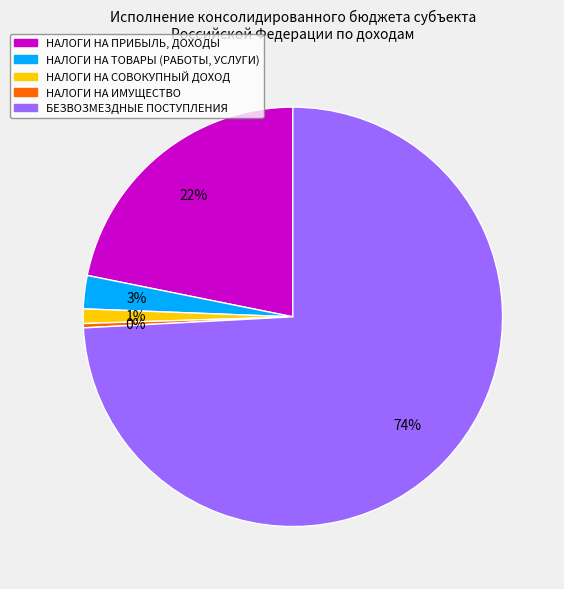

To the nearest percent, what percentage of the pie is БЕЗВОЗМЕЗДНЫЕ ПОСТУПЛЕНИЯ?

74%